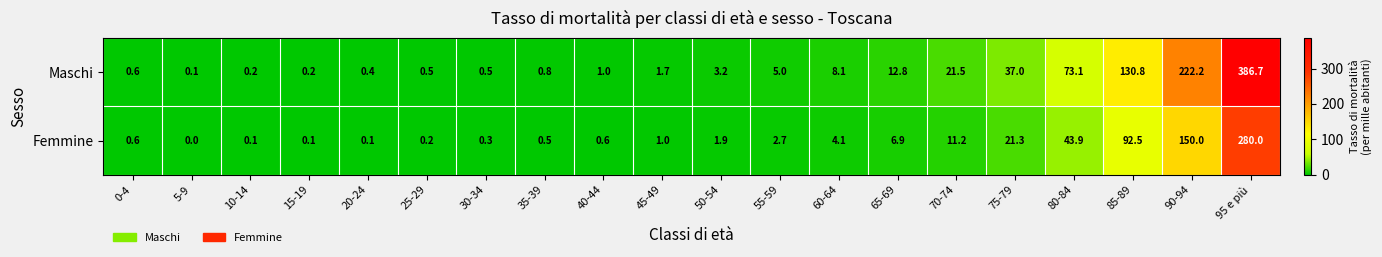

True or false: Femmine has a value of 401.0 at 95 e più.

False